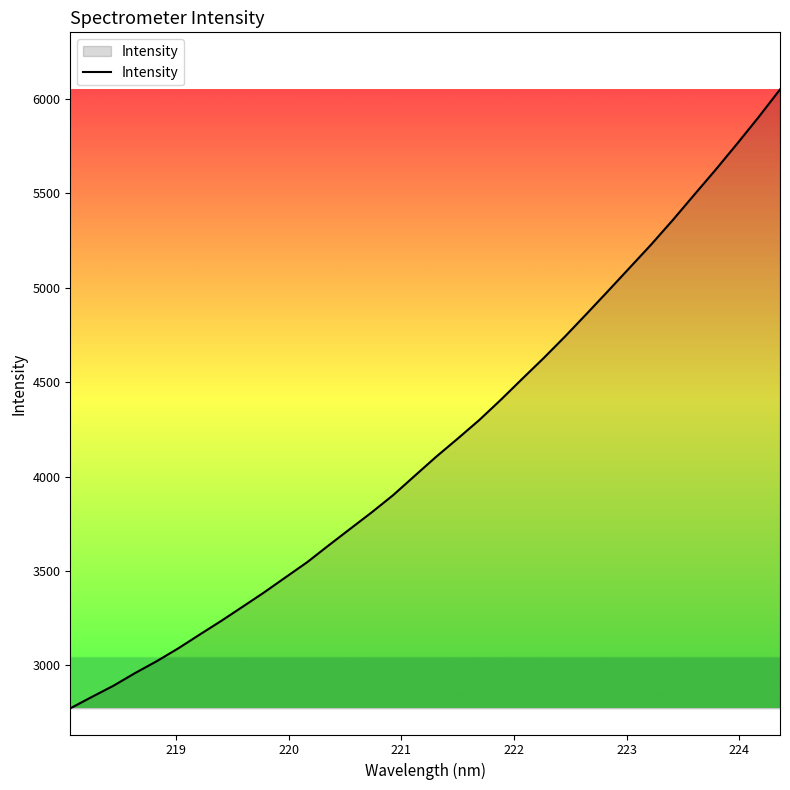

What is the smallest value displayed?

2772.7